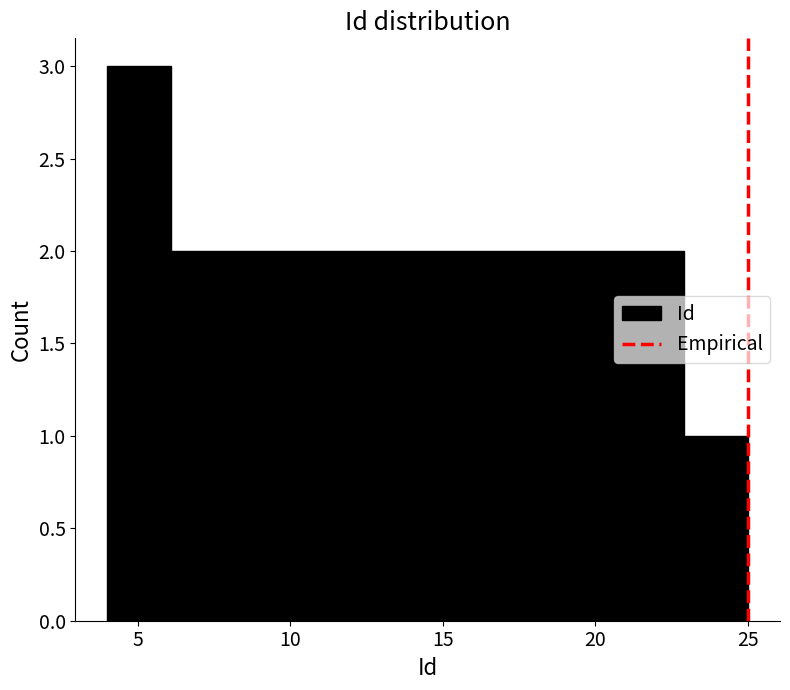

Reading left to right, transcribe this chart: for each bar, give the range it covers on the x-axis and its height. Neither the bar edges nor the heights are printed on the chart, so give them approximately, as read against the axes.

4.0 to 6.1: 3
6.1 to 8.2: 2
8.2 to 10.3: 2
10.3 to 12.4: 2
12.4 to 14.5: 2
14.5 to 16.6: 2
16.6 to 18.7: 2
18.7 to 20.8: 2
20.8 to 22.9: 2
22.9 to 25.0: 1